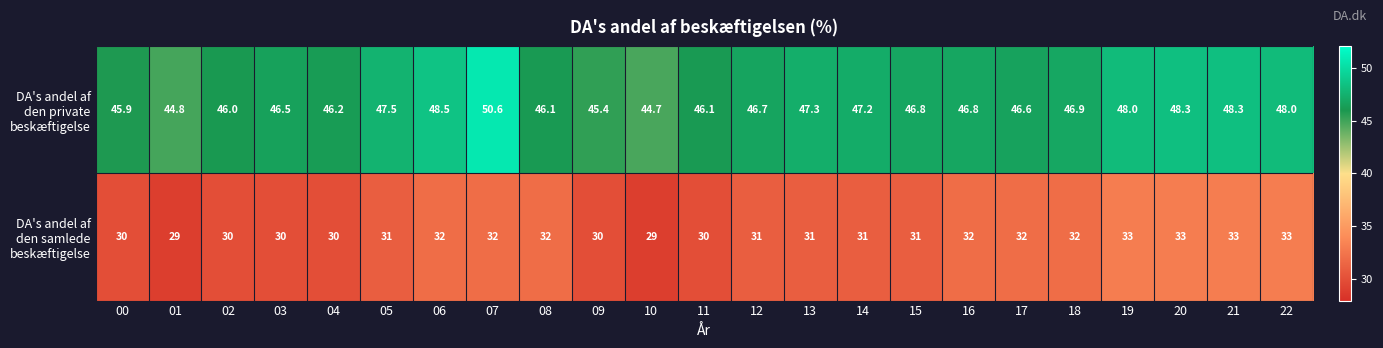

At how many categories does at least one series exceed 42?

23